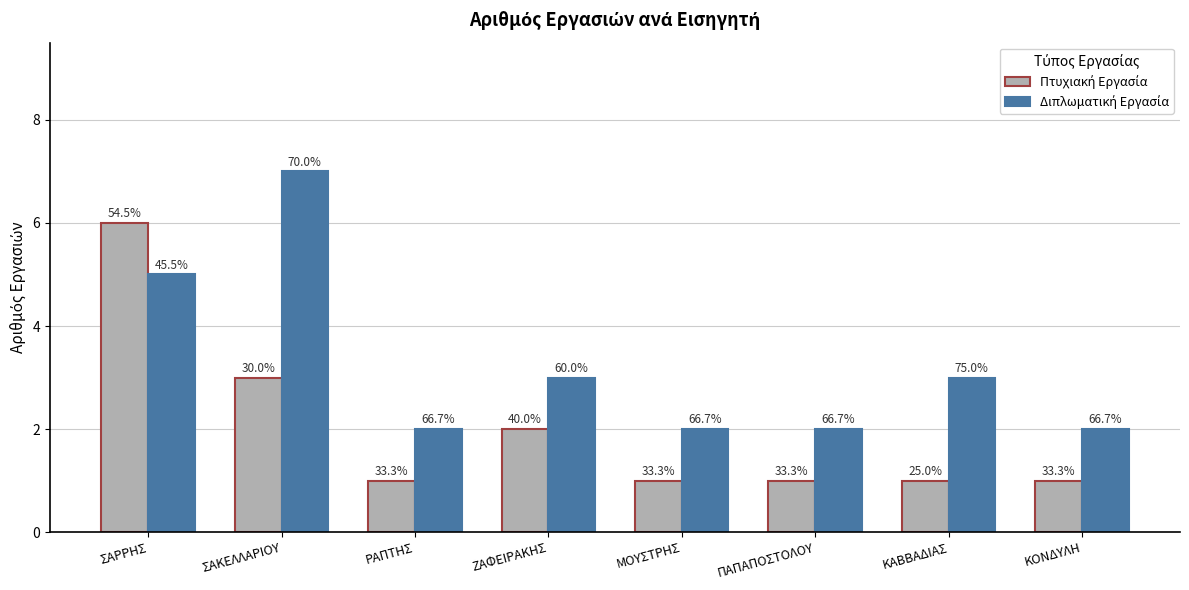

How many bars are there in total?

16